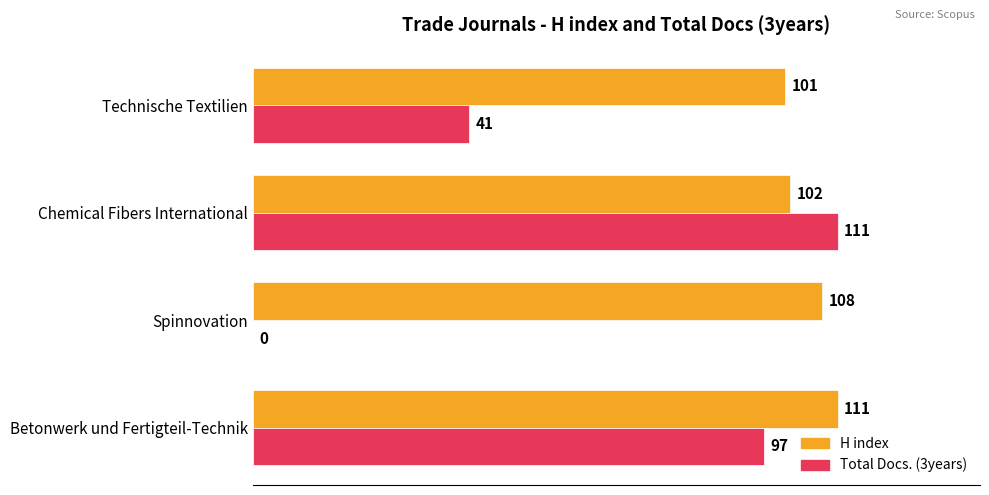

The Total Docs. (3years) series shows 111 at Chemical Fibers International. True or false?

True